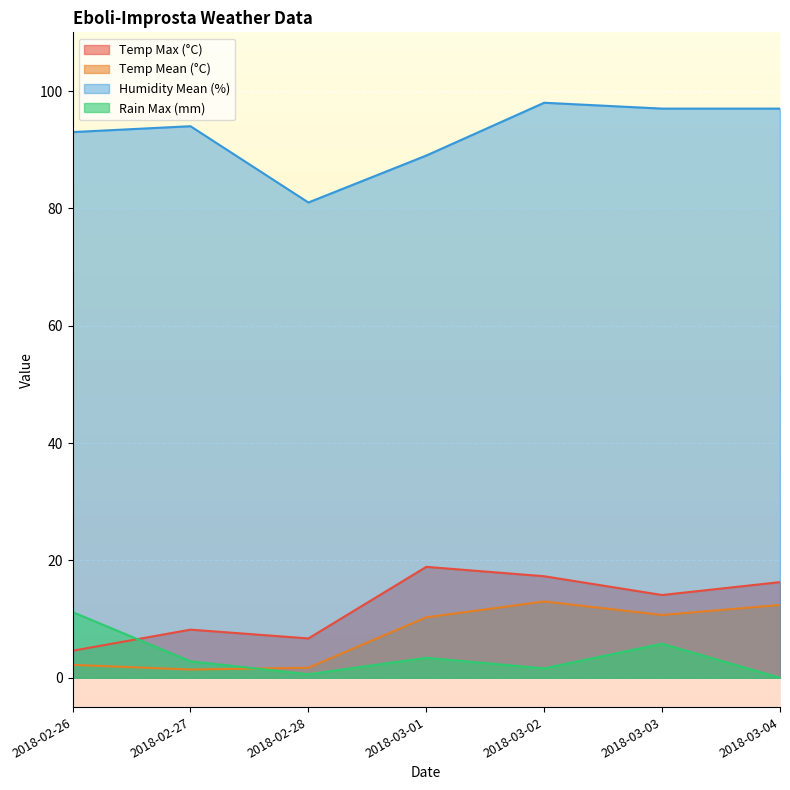

Where does the Temp Mean (°C) series first go above 10?

2018-03-01